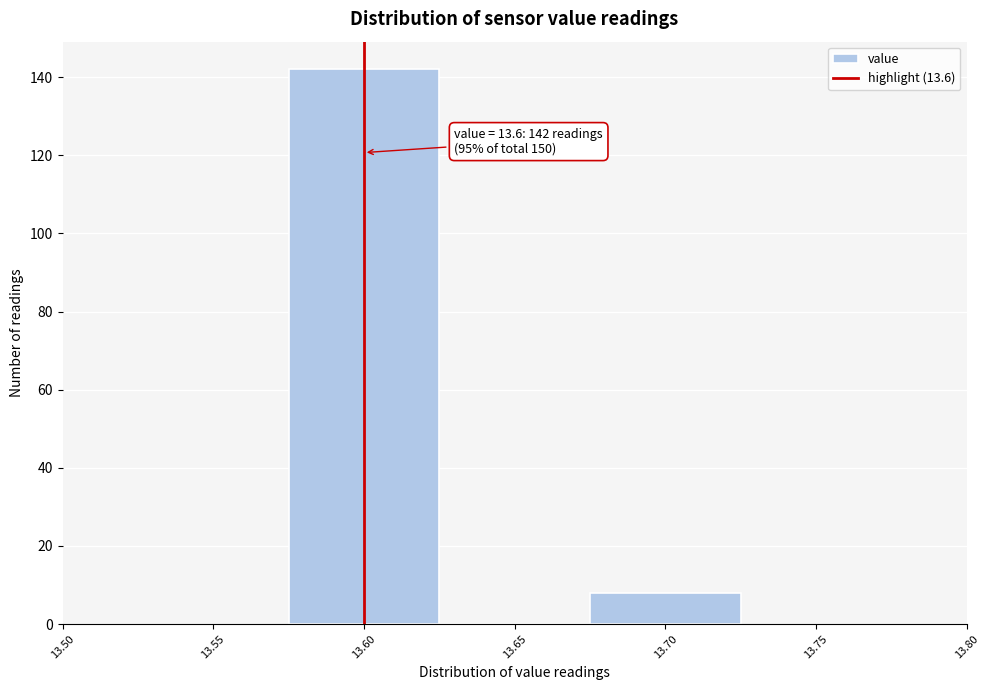

Which range on the x-axis has the tallest bar?

13.575 to 13.625